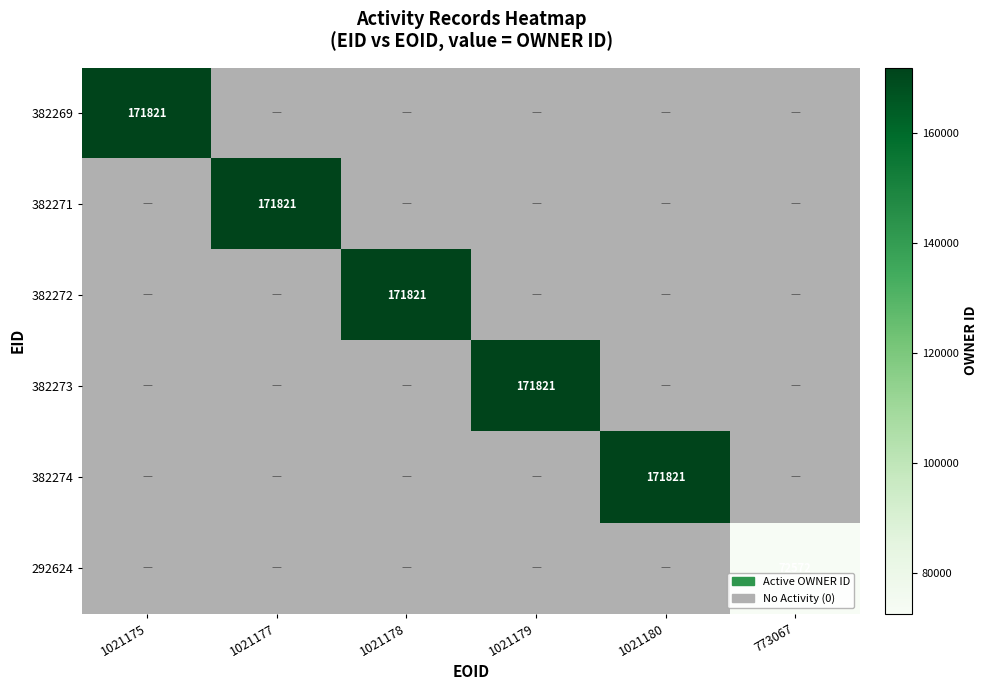

Rank the series by their average value, from highest to lowest.

382269, 382271, 382272, 382273, 382274, 292624